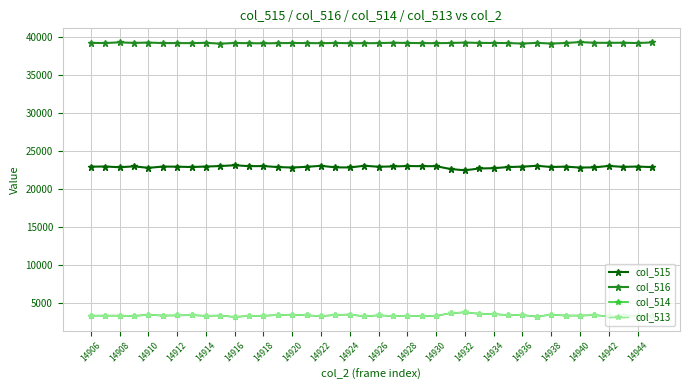

What is the greatest value displayed?

39356